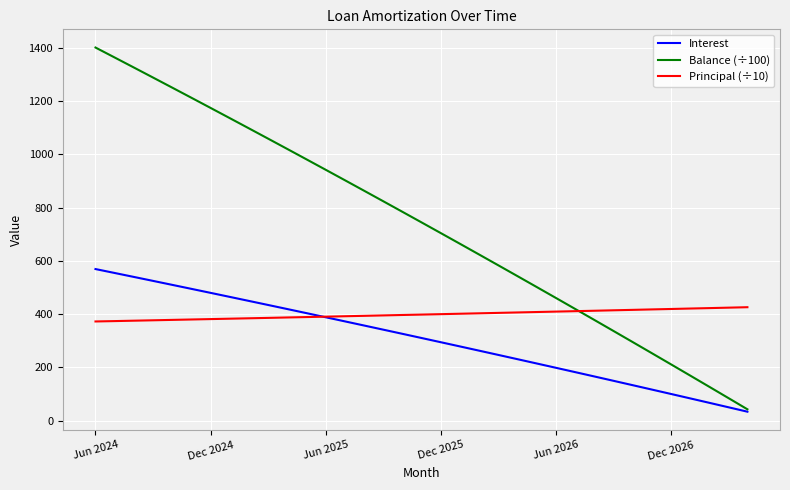

True or false: Interest has more than 1 interior local peaks.

False